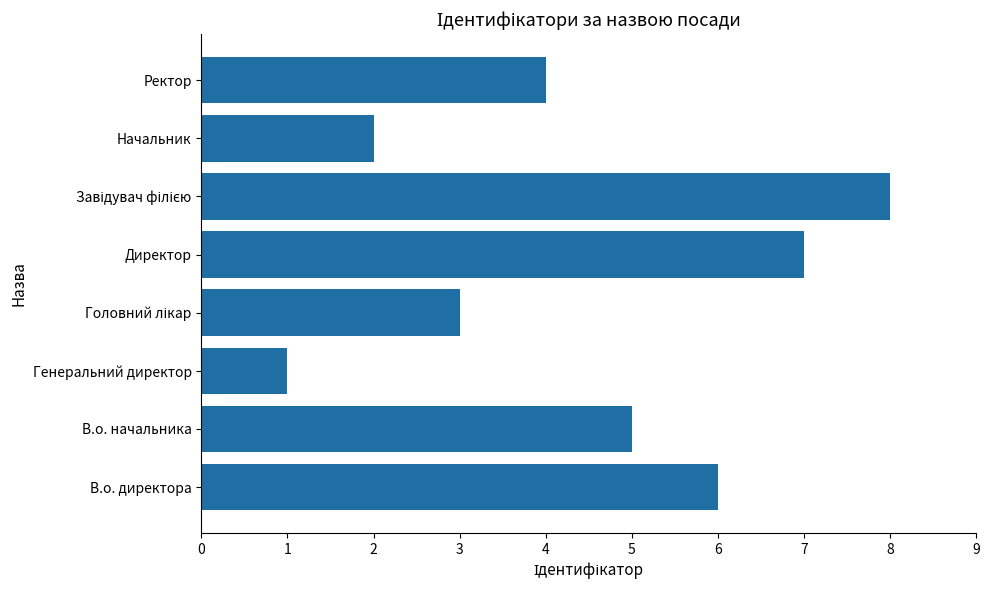

What is the sum of all values?

36